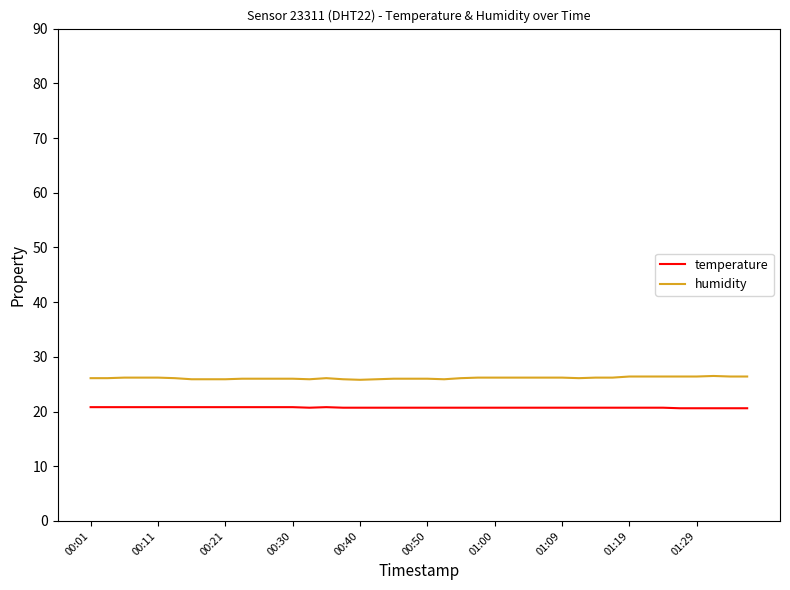

True or false: temperature and humidity intersect in this chart.

False